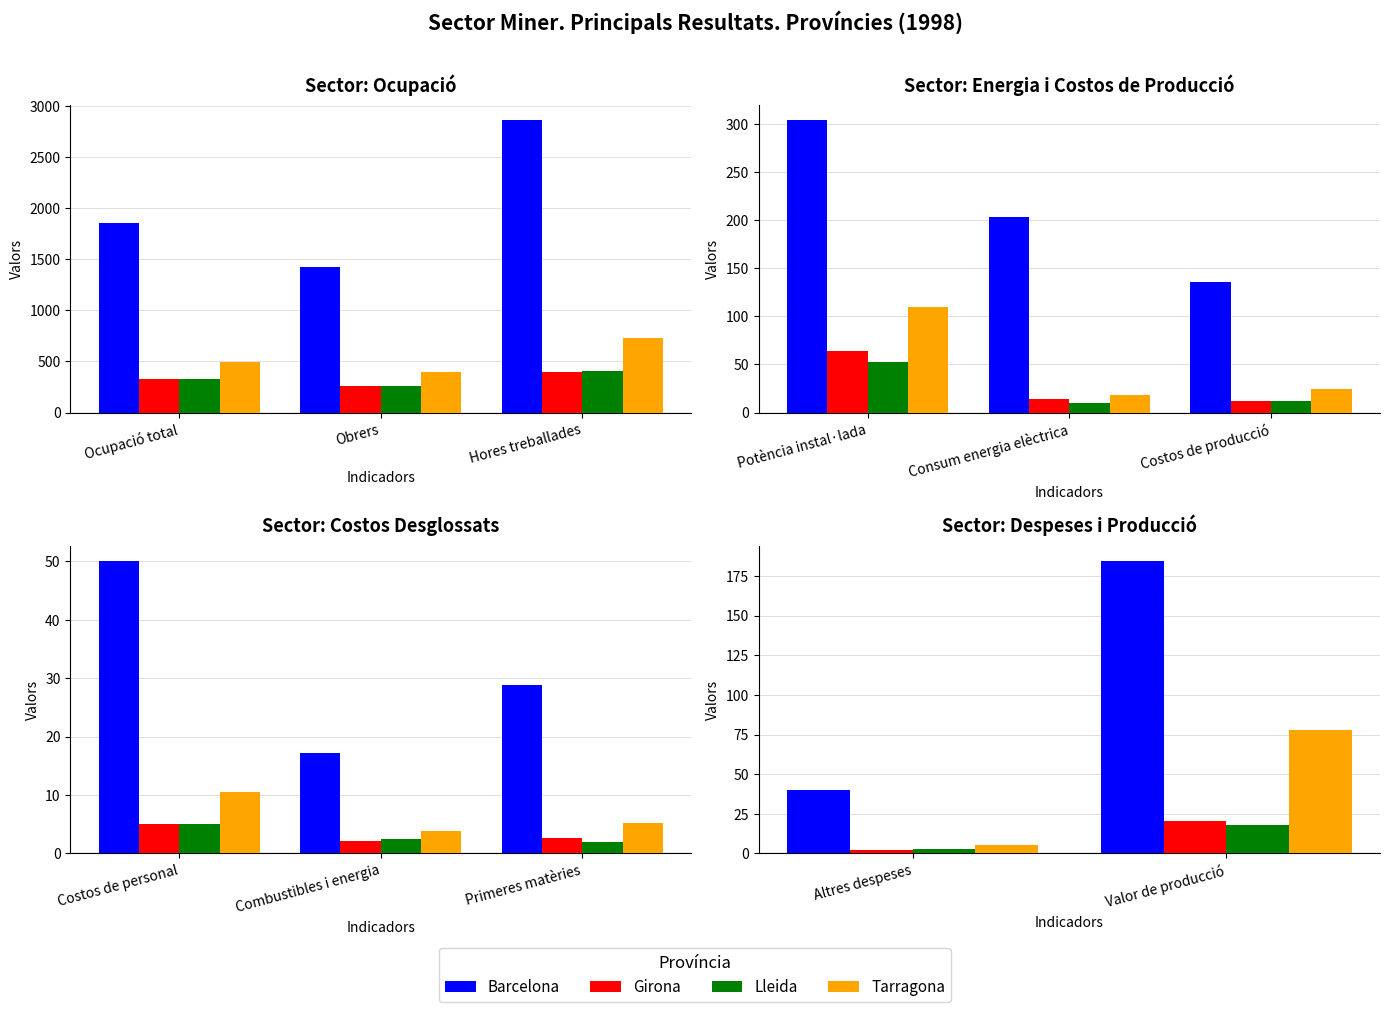

Is the value of Lleida at Altres despeses greater than the value of Barcelona at Altres despeses?

No